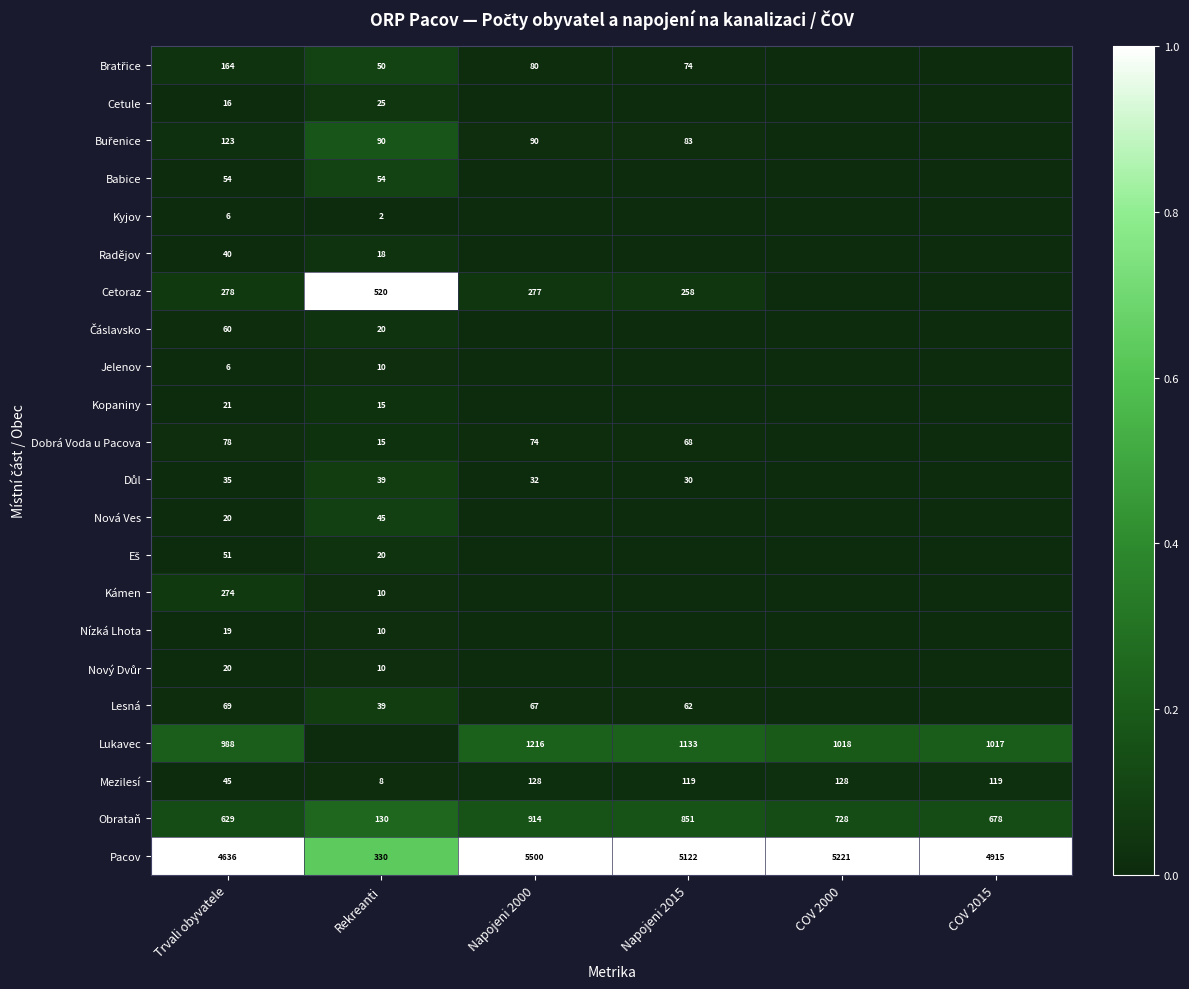

Is the value of Nízká Lhota at Rekreanti greater than the value of Pacov at Napojeni 2015?

No